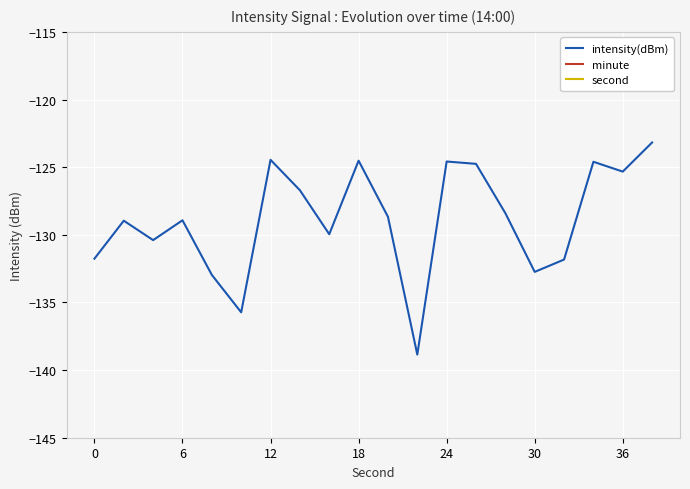

Is it true that minute equals 0.0 at 8?

True